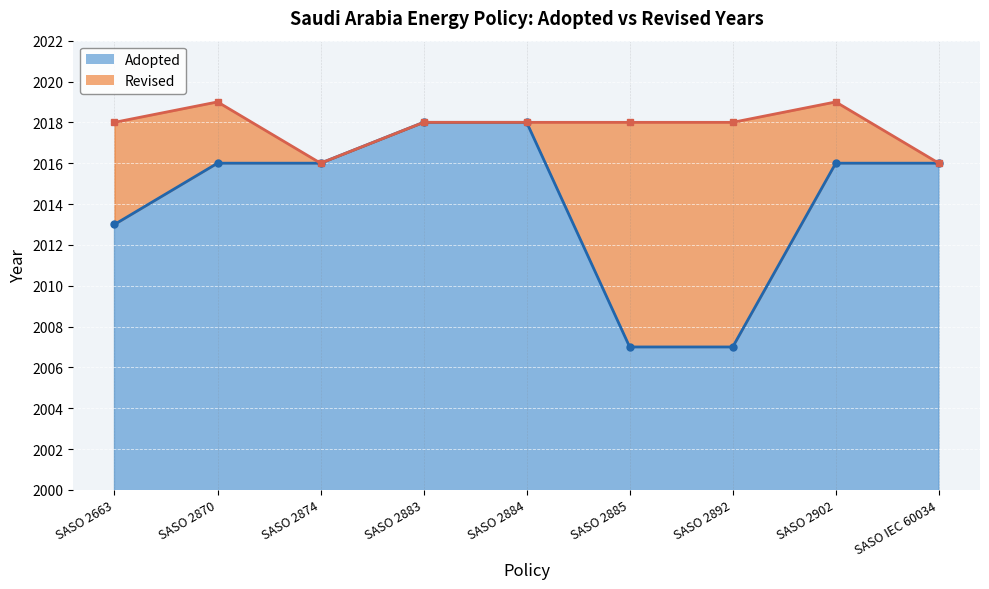

List the labels in order of value, smallest first.

SASO 2885, SASO 2892, SASO 2663, SASO 2870, SASO 2874, SASO 2902, SASO IEC 60034, SASO 2883, SASO 2884